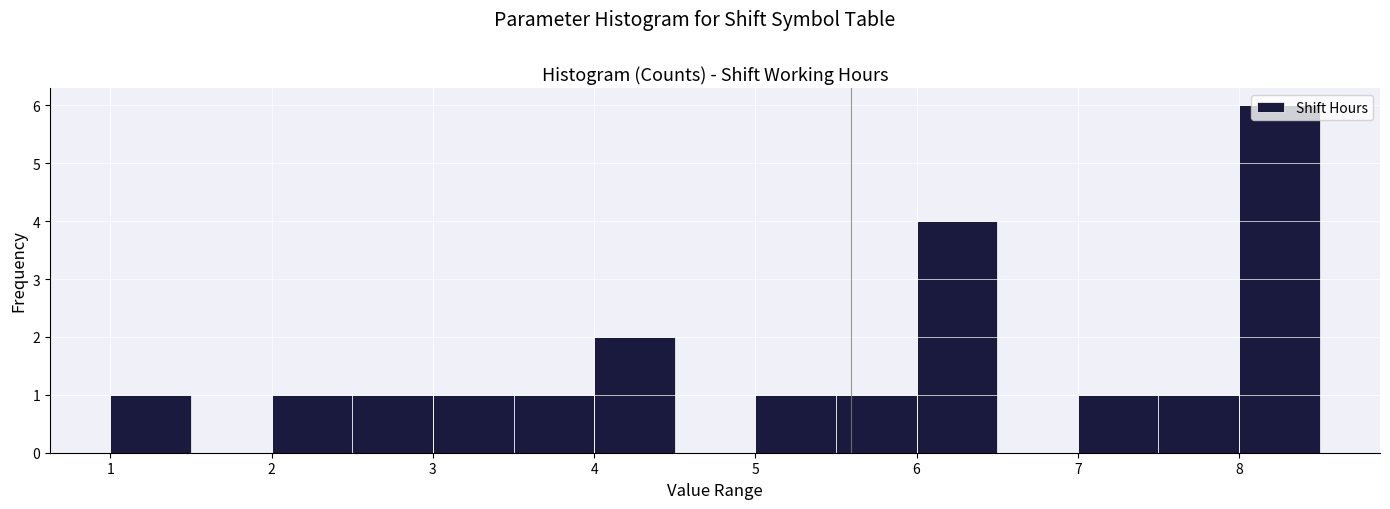

How tall is the bar that spans 1.0 to 1.5 on the x-axis? The values are not printed on the chart, so give them approximately, as read against the axis.

1